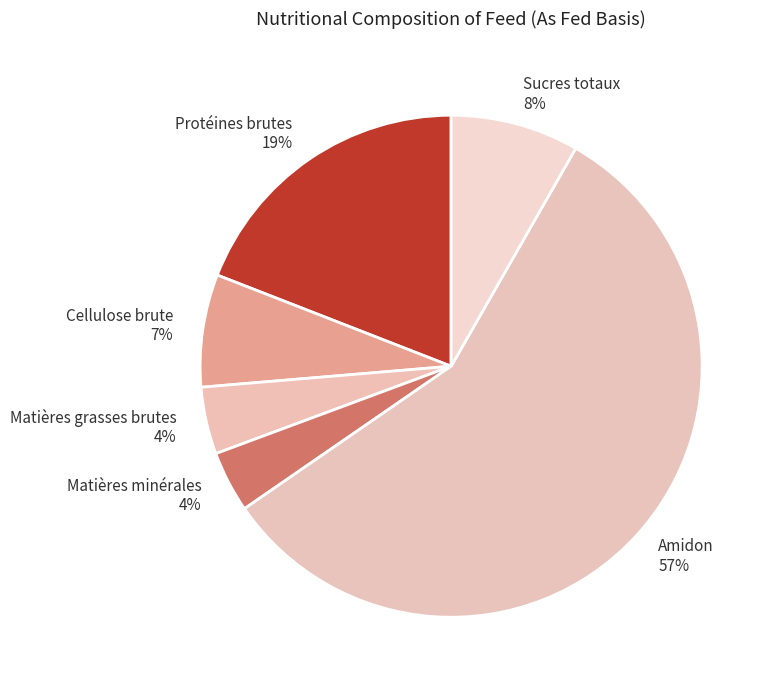

Between Cellulose brute and Matières minérales, which is larger?

Cellulose brute